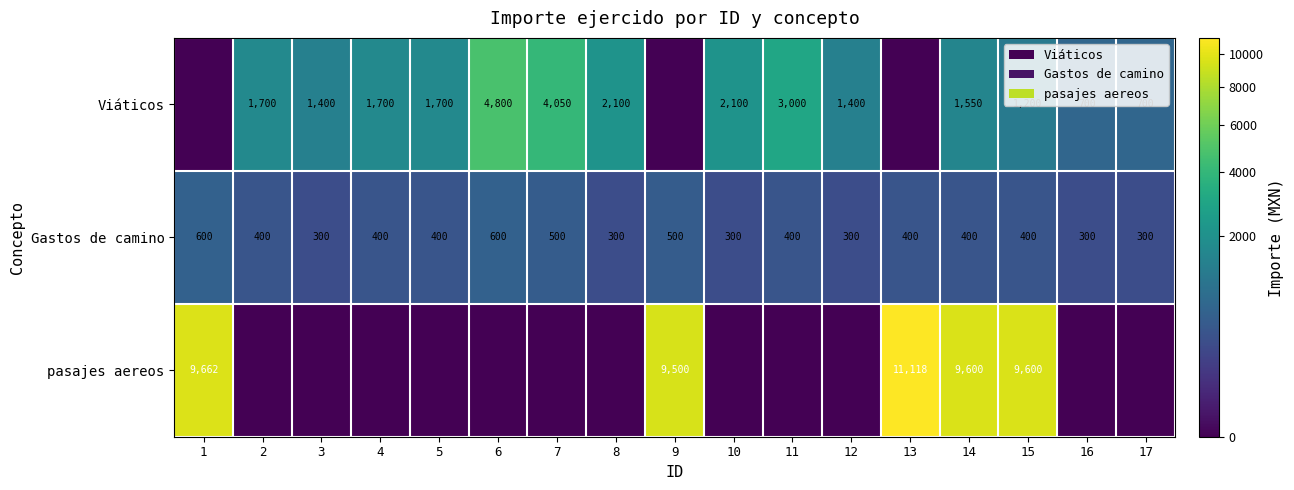

True or false: Gastos de camino has a value of 300 at 8.

True